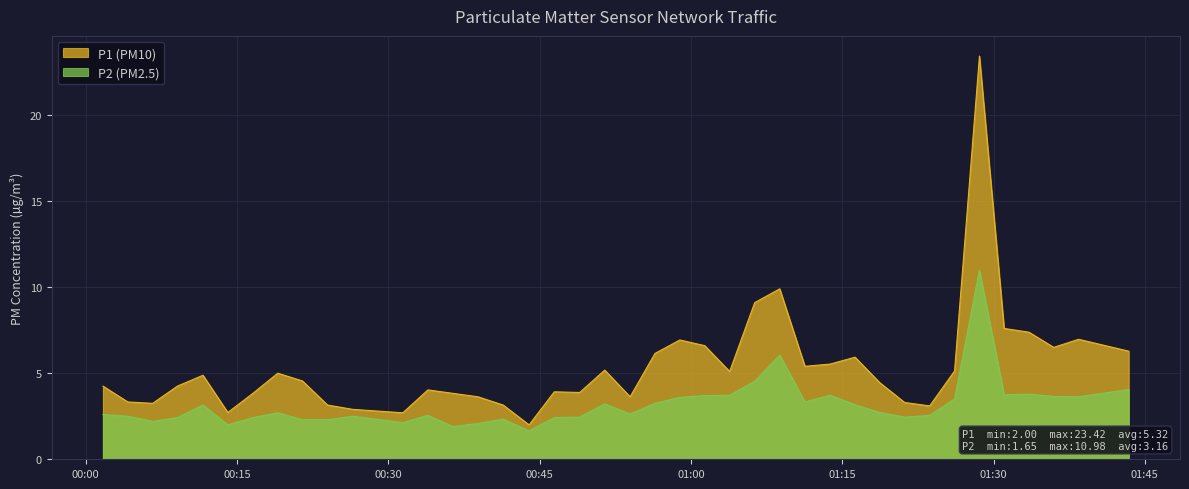

At which category is the sum across all series the highest?

2024-03-02T01:28:36